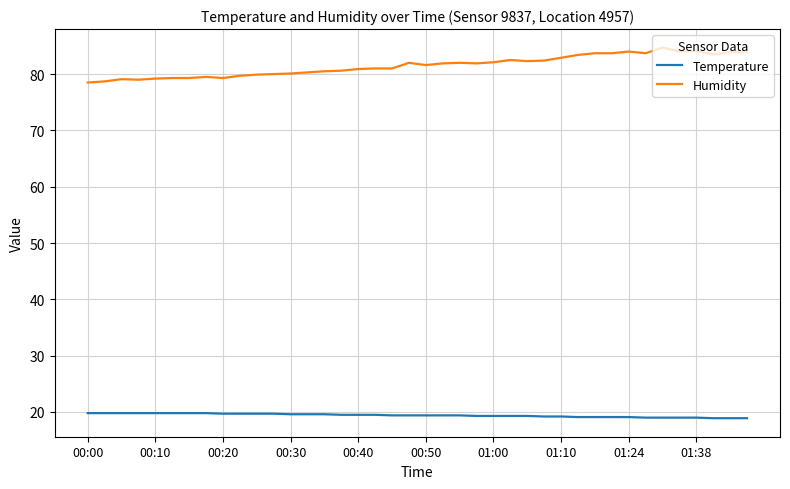

List the series in order of their overall mean, lowest first.

Temperature, Humidity